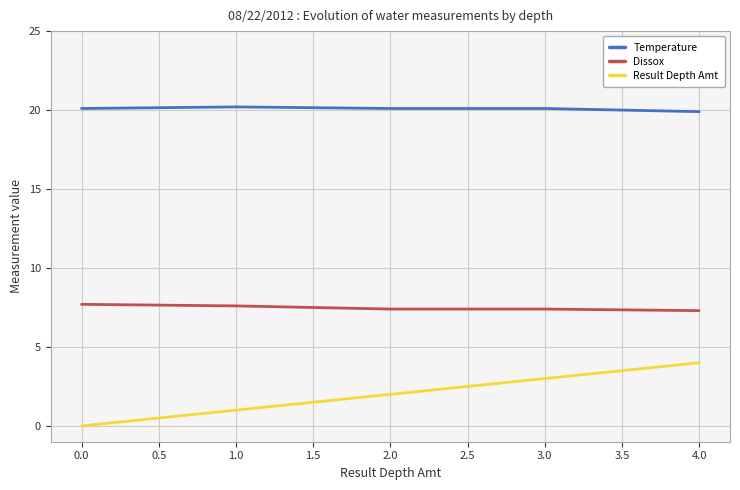

Between 1.0 and 4.0, which series saw the biggest shift?

Result Depth Amt